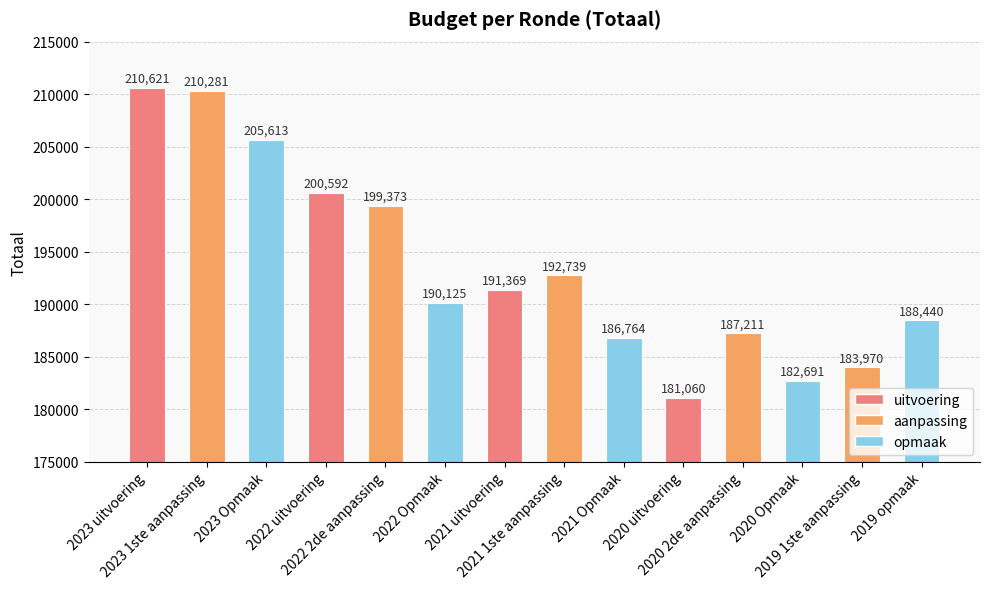

List the labels in order of value, smallest first.

2020 uitvoering, 2020 Opmaak, 2019 1ste aanpassing, 2021 Opmaak, 2020 2de aanpassing, 2019 opmaak, 2022 Opmaak, 2021 uitvoering, 2021 1ste aanpassing, 2022 2de aanpassing, 2022 uitvoering, 2023 Opmaak, 2023 1ste aanpassing, 2023 uitvoering